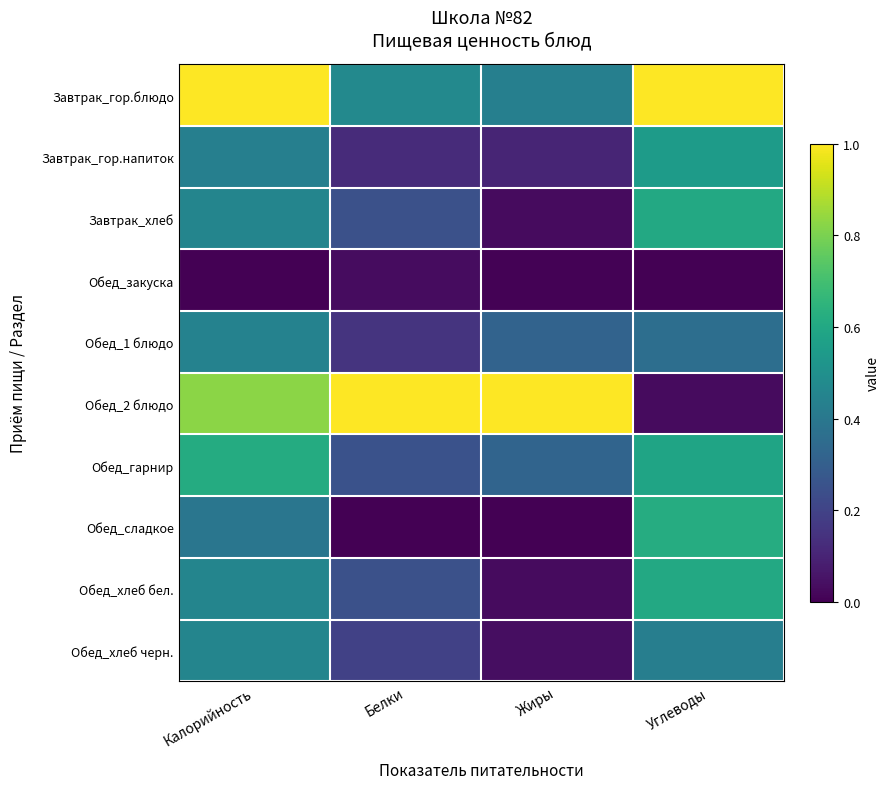

At Белки, list the series in order from smallest to largest.

Обед_сладкое, Обед_закуска, Завтрак_гор.напиток, Обед_1 блюдо, Обед_хлеб черн., Завтрак_хлеб, Обед_хлеб бел., Обед_гарнир, Завтрак_гор.блюдо, Обед_2 блюдо